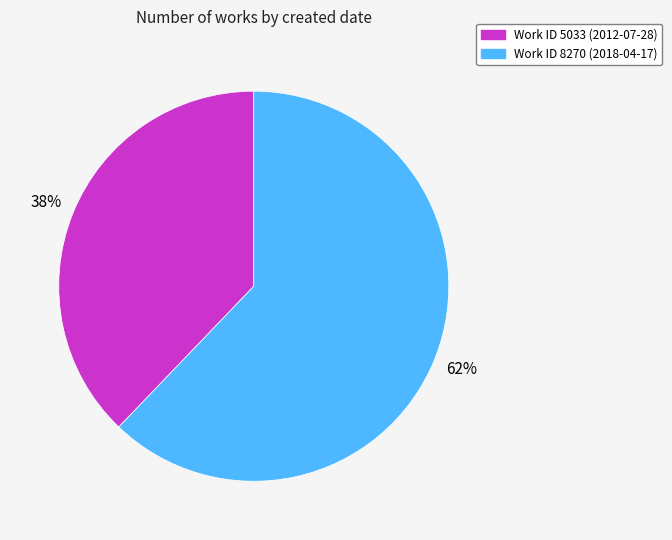

Count the number of slices in the pie.

2